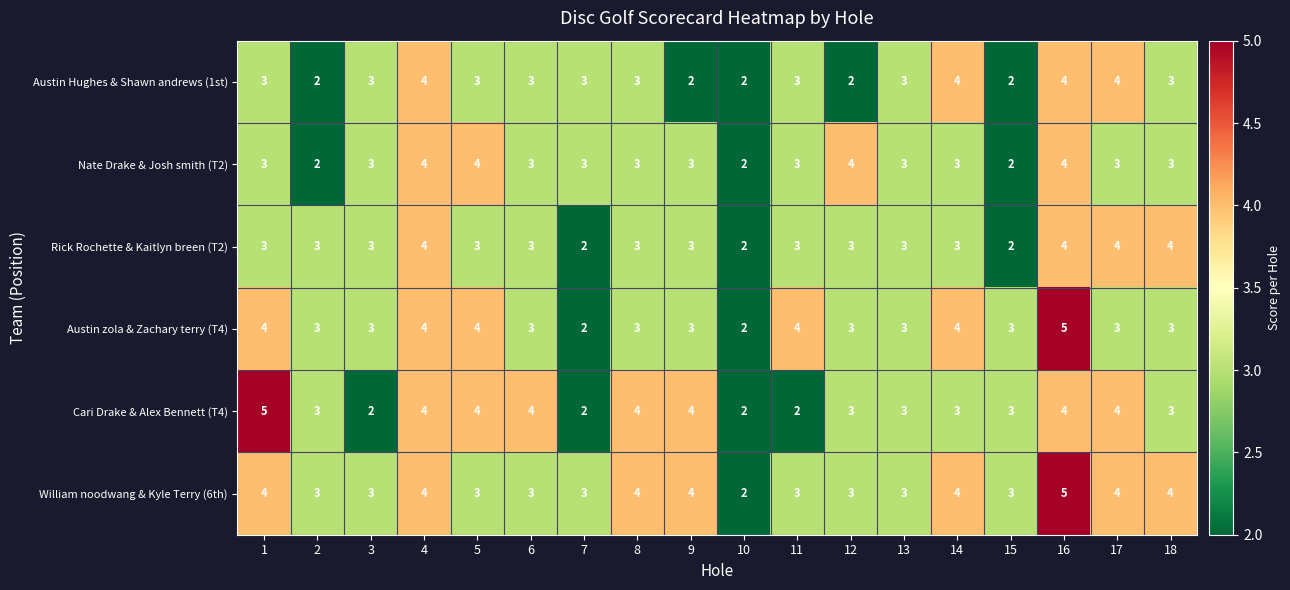

Between 9 and 11, which series saw the biggest shift?

Cari Drake & Alex Bennett (T4)